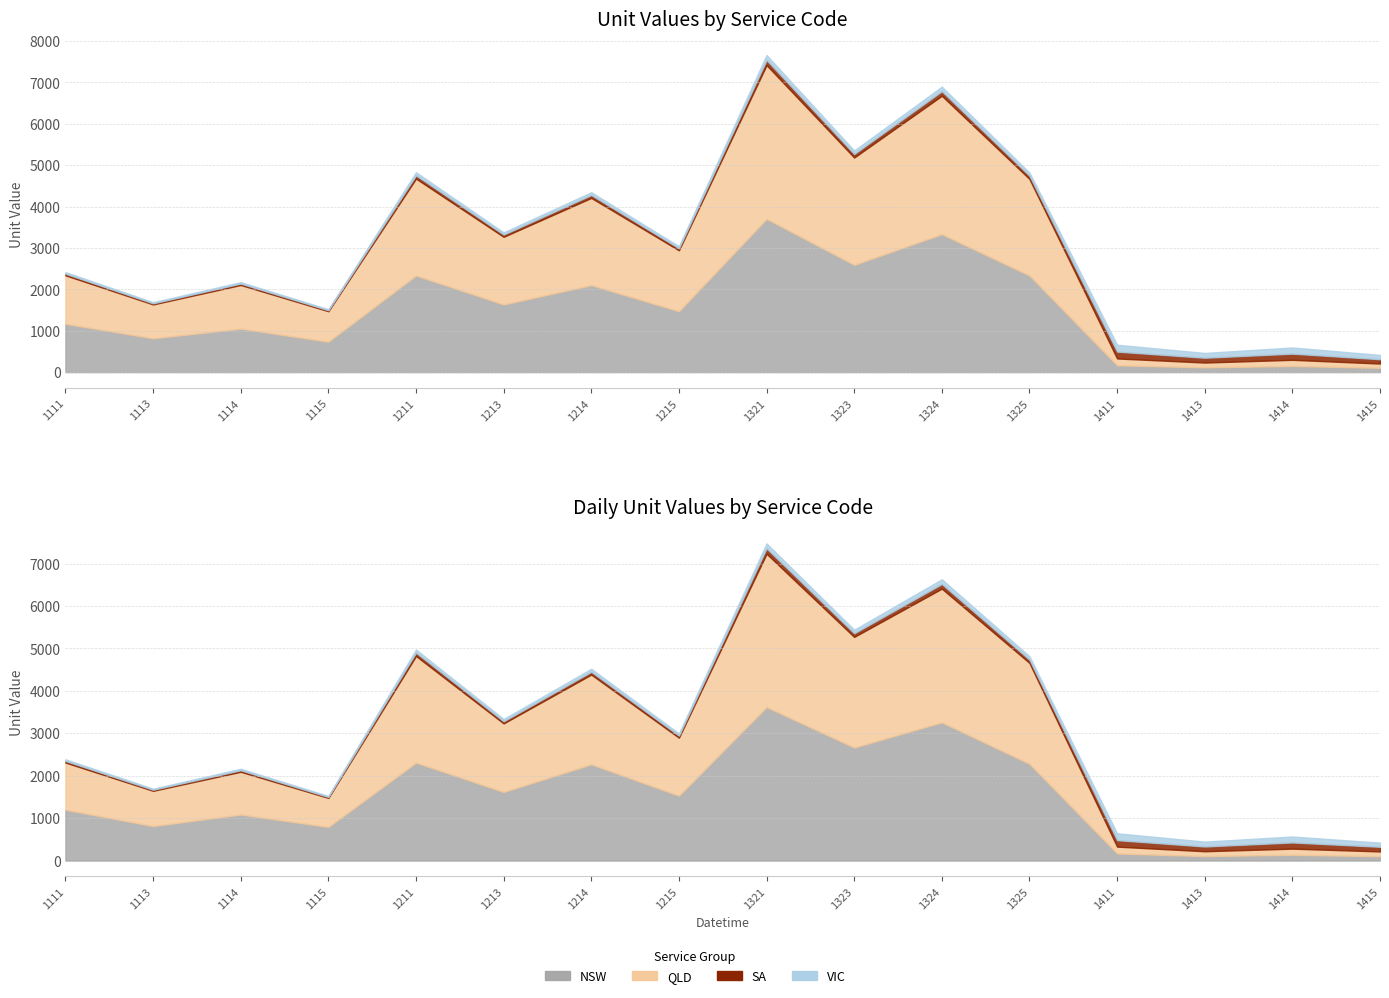

What is the highest value of the NSW series?

3704